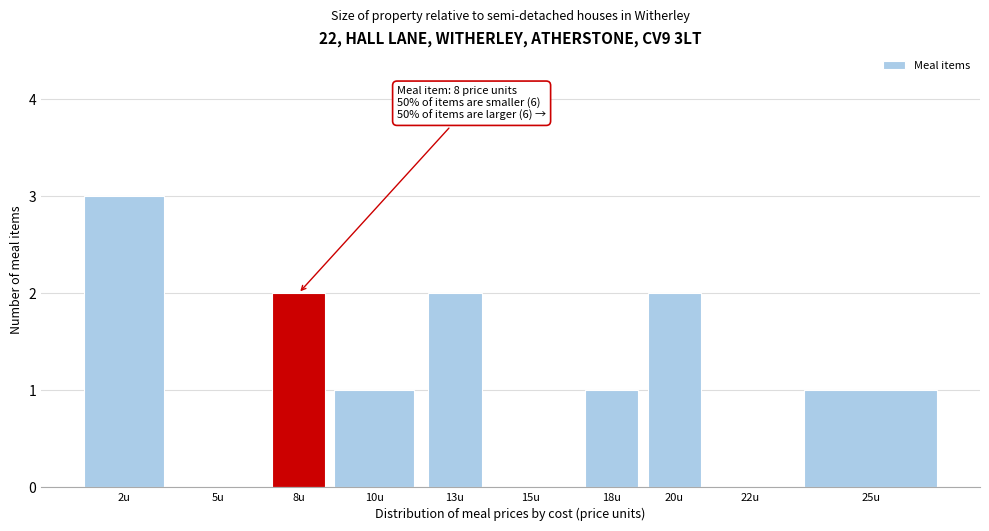

Reading left to right, list all the values displayed in this chart.

2u=3	5u=0	8u=2	10u=1	13u=2	15u=0	18u=1	20u=2	22u=0	25u=1